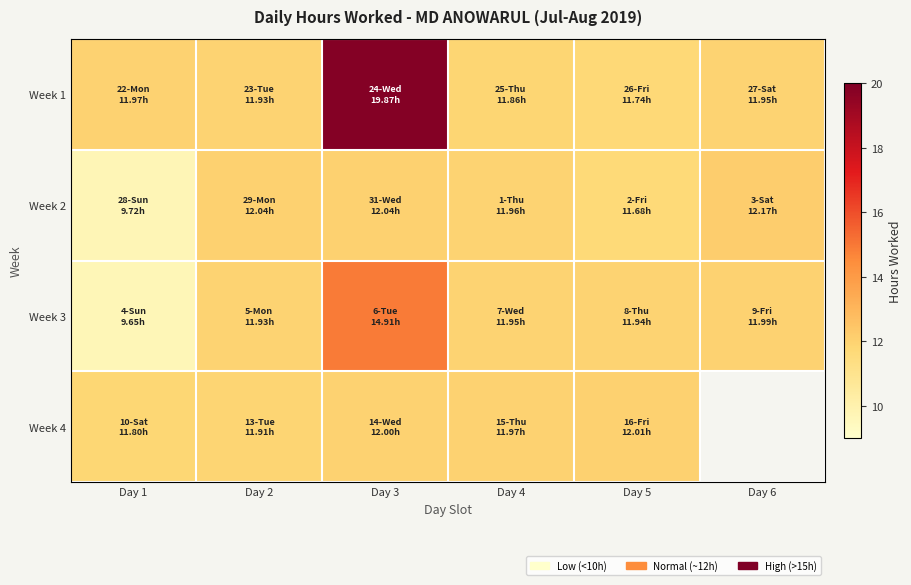

Count the number of data series in this chart.

4